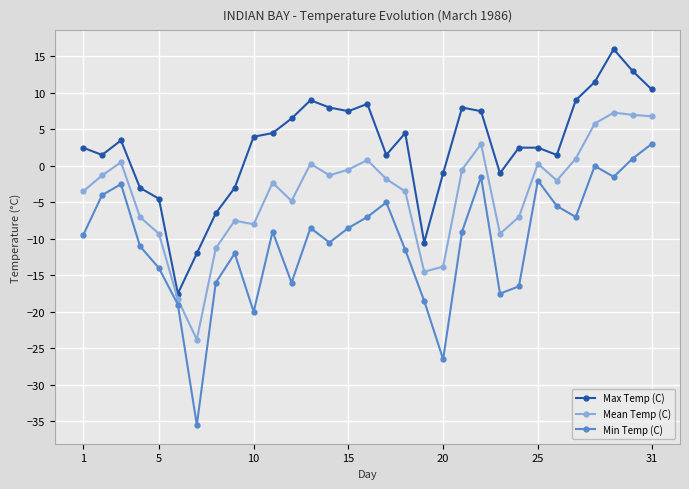

What is the average value of the Max Temp (C) series?

2.7